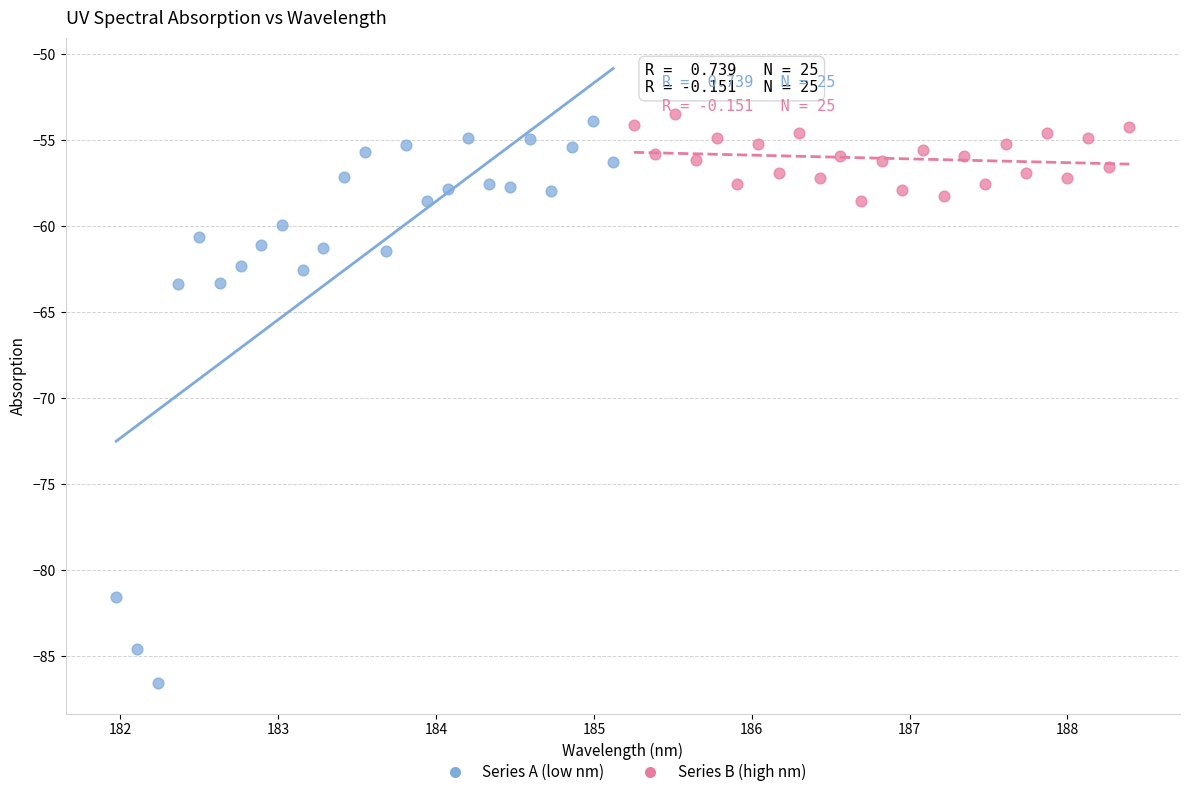

Which series reaches the minimum Y coordinate?

Series A (low nm)